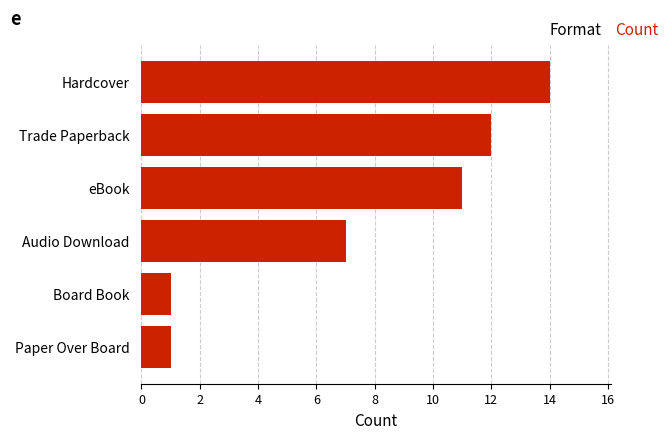

The chart shows a value of 1 at Board Book. True or false?

True